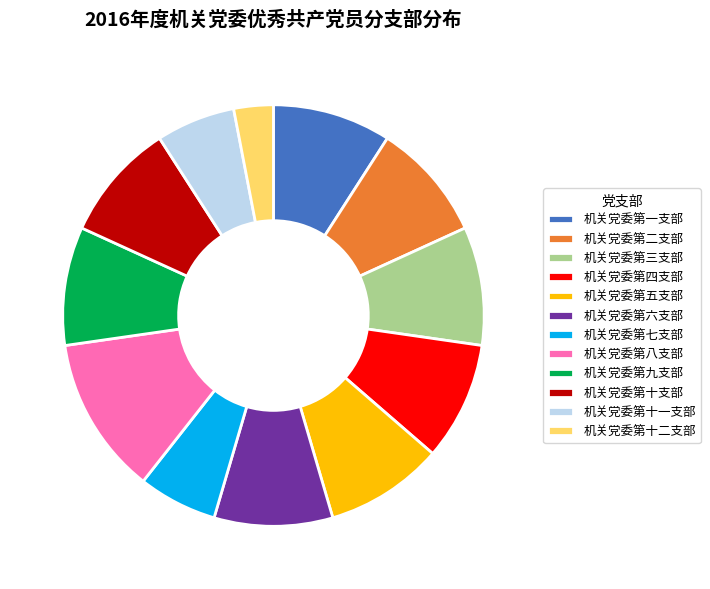

Which category has the biggest portion of the pie?

机关党委第八支部